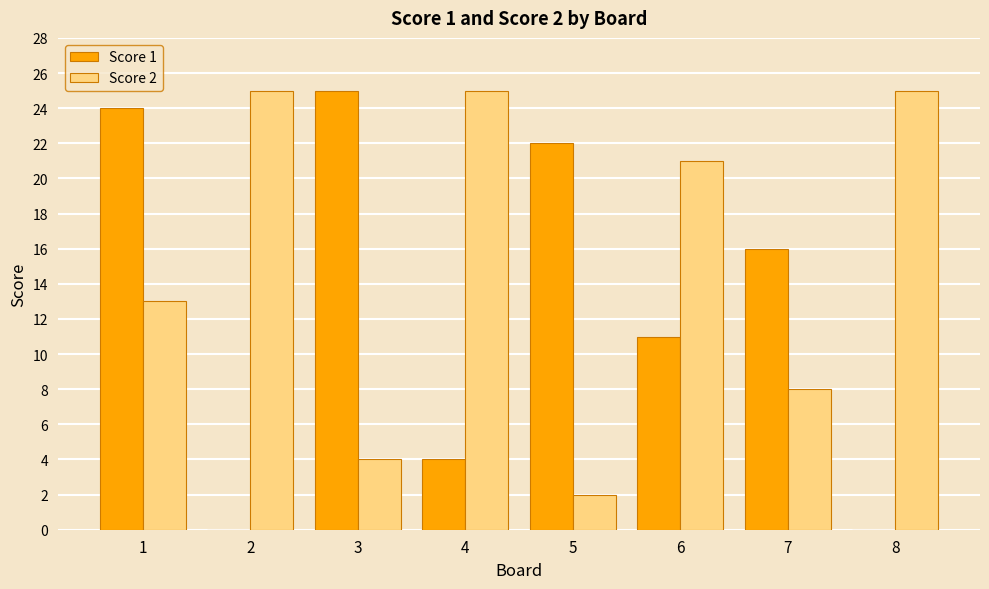

What is the highest value of the Score 2 series?

25